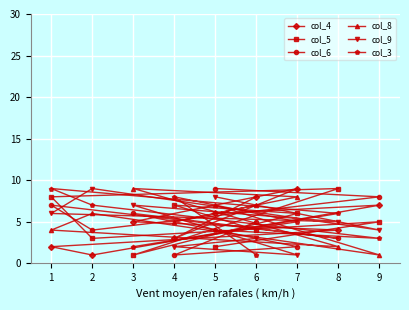

How many lines are shown in the chart?

6